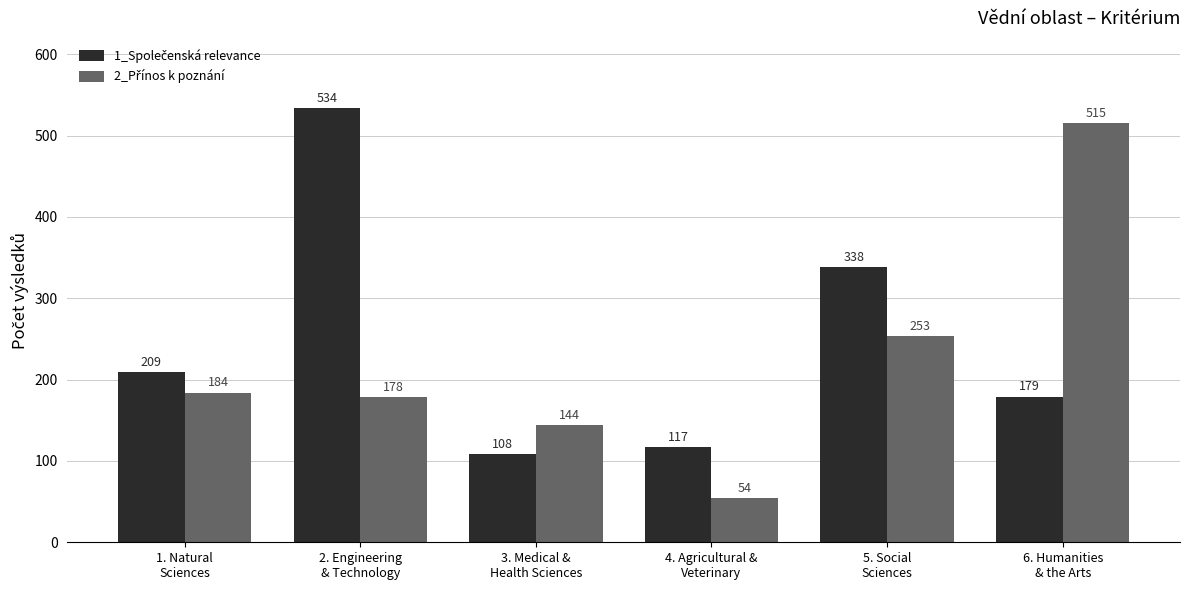

What is the minimum value shown in the chart?

54